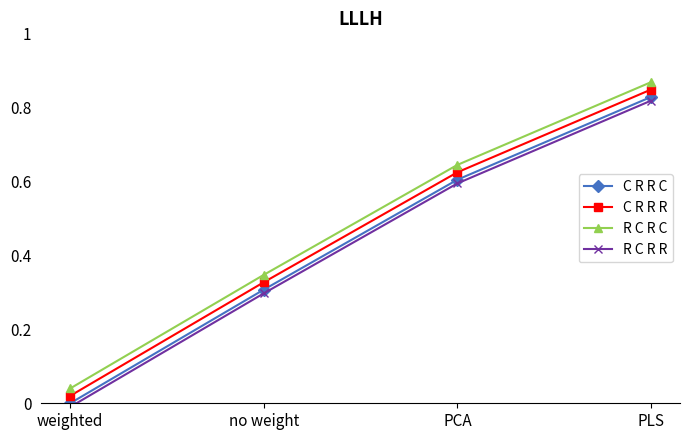

What is the label of the 4th point from the left?

PLS